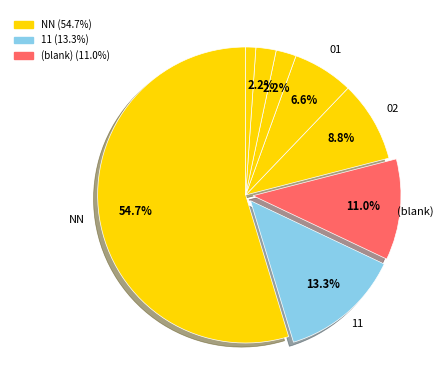

How many segments does this pie chart have?

8